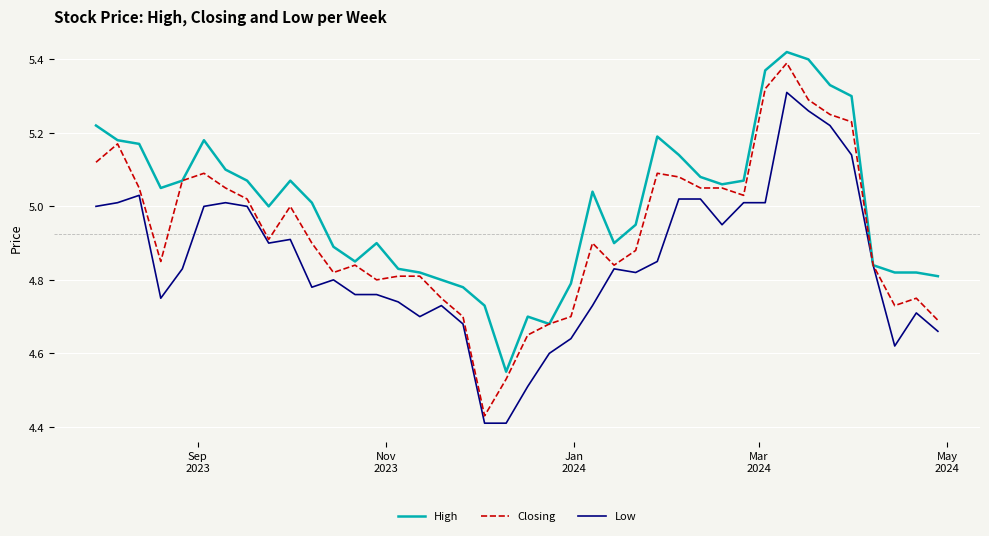

List the series in order of their overall mean, lowest first.

Low, Closing, High